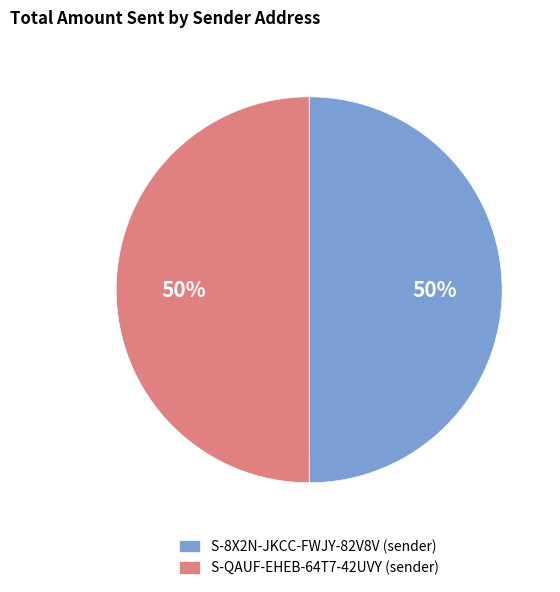

What is the ratio of the value at S-8X2N-JKCC-FWJY-82V8V (sender) to the value at S-QAUF-EHEB-64T7-42UVY (sender)?

1.0